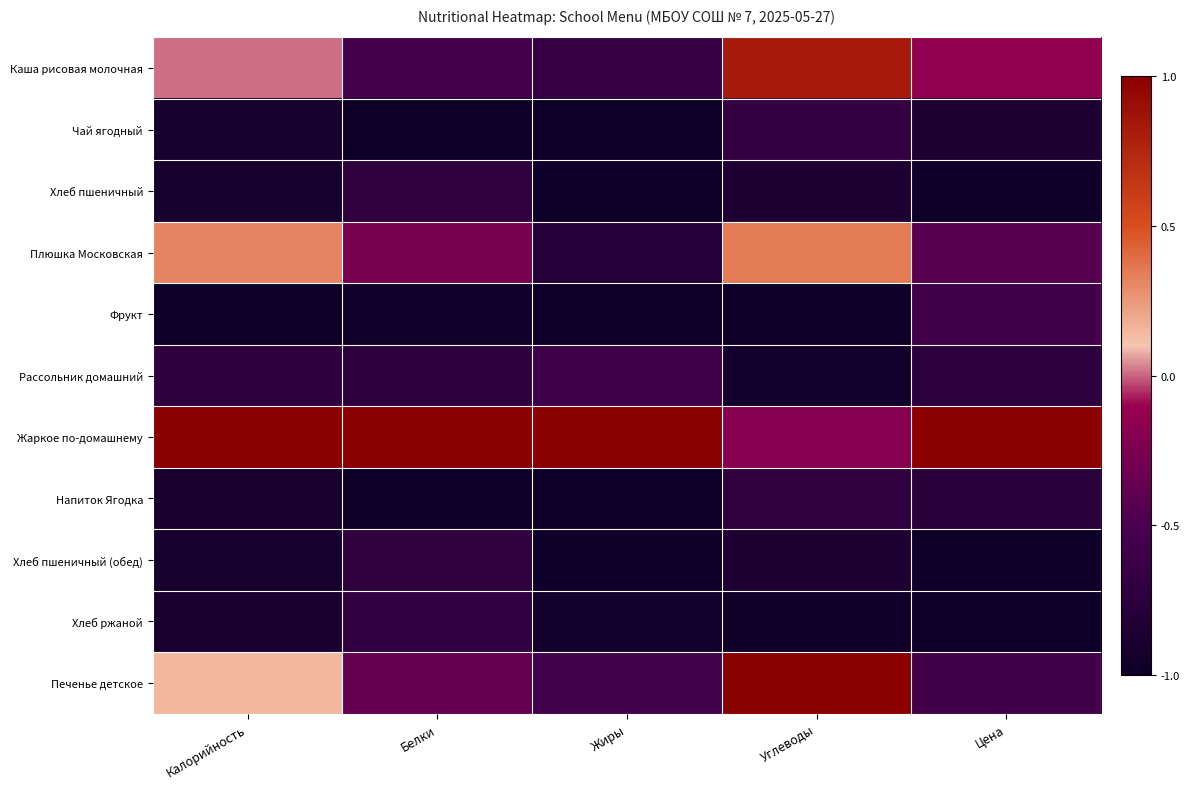

Which series has the largest total across all categories?

Жаркое по-домашнему